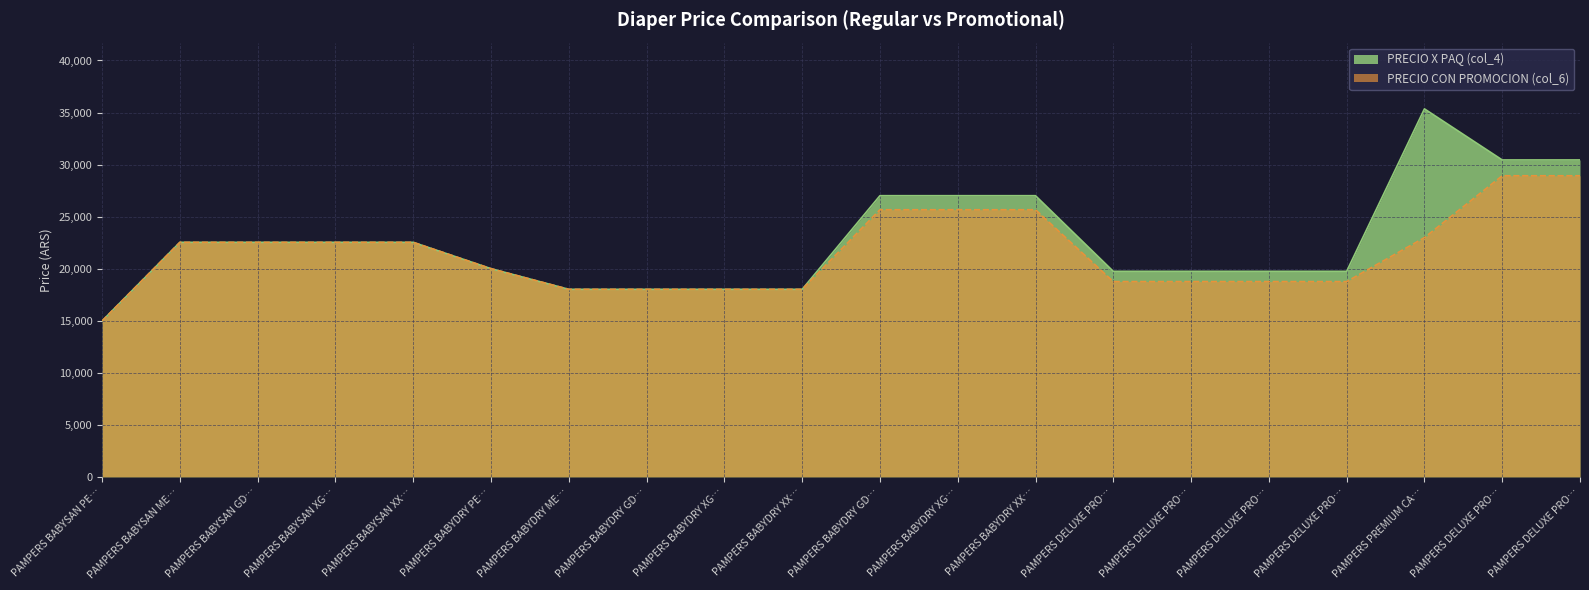

What is the difference between the PRECIO CON PROMOCION (col_6) values at PAMPERS BABYSAN XX… and PAMPERS BABYDRY XX…?

3130.2